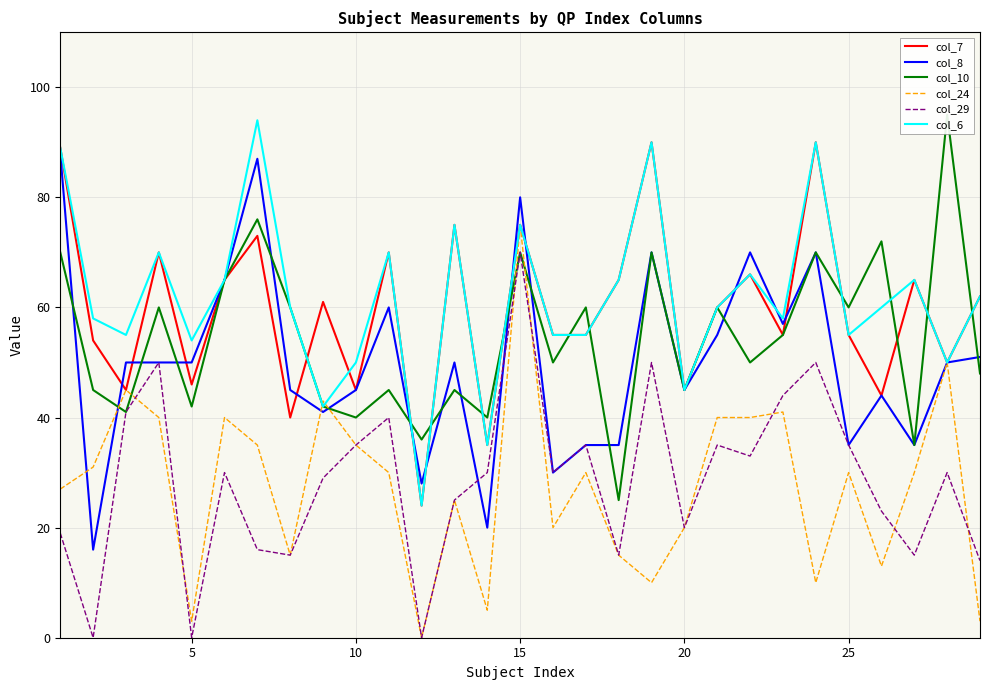

The value of col_7 at 5 is 27. True or false?

False